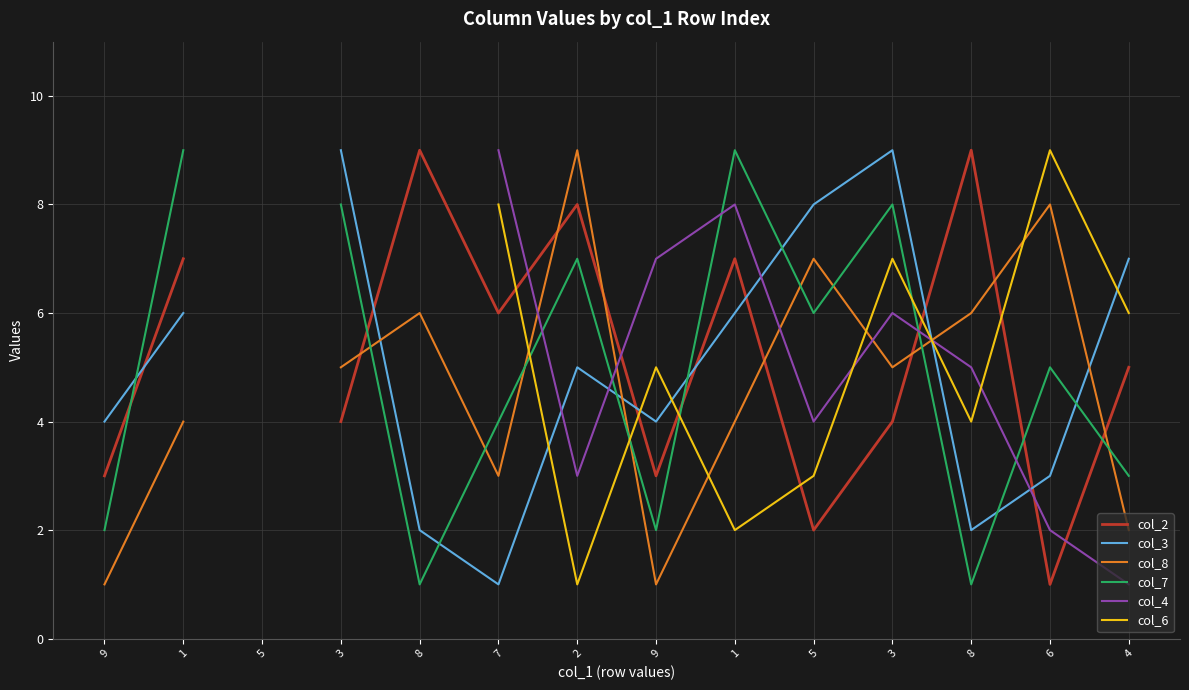

True or false: col_8 and col_2 intersect in this chart.

True